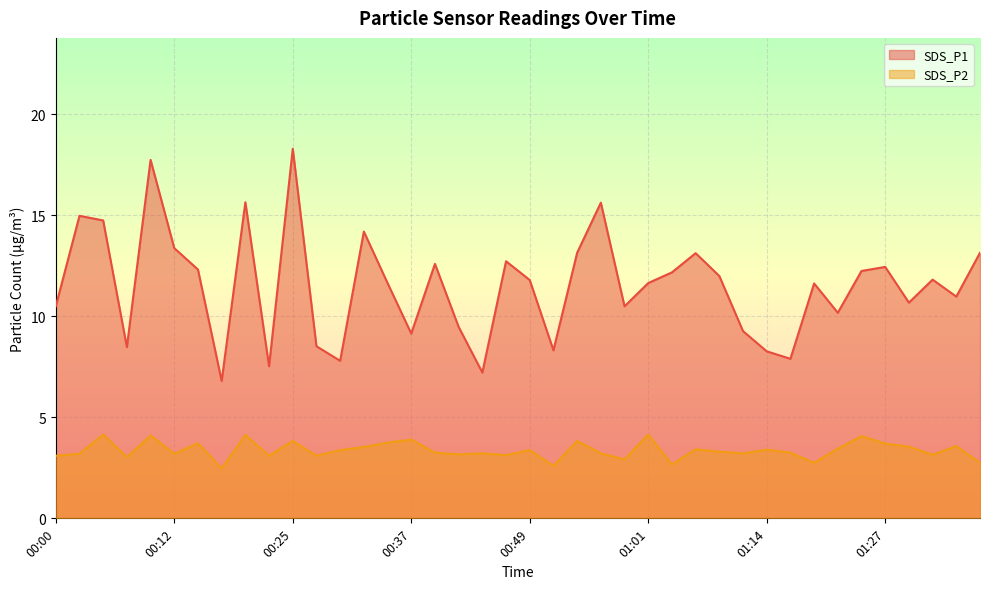

Which series changed the most between 00:34 and 01:30?

SDS_P1